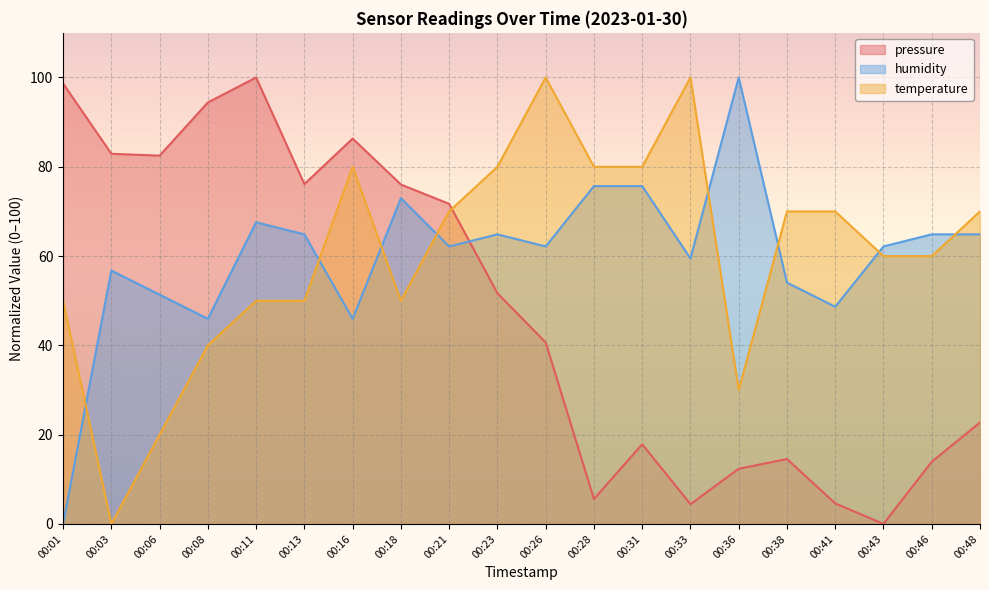

Where is the first local maximum for temperature?

00:16